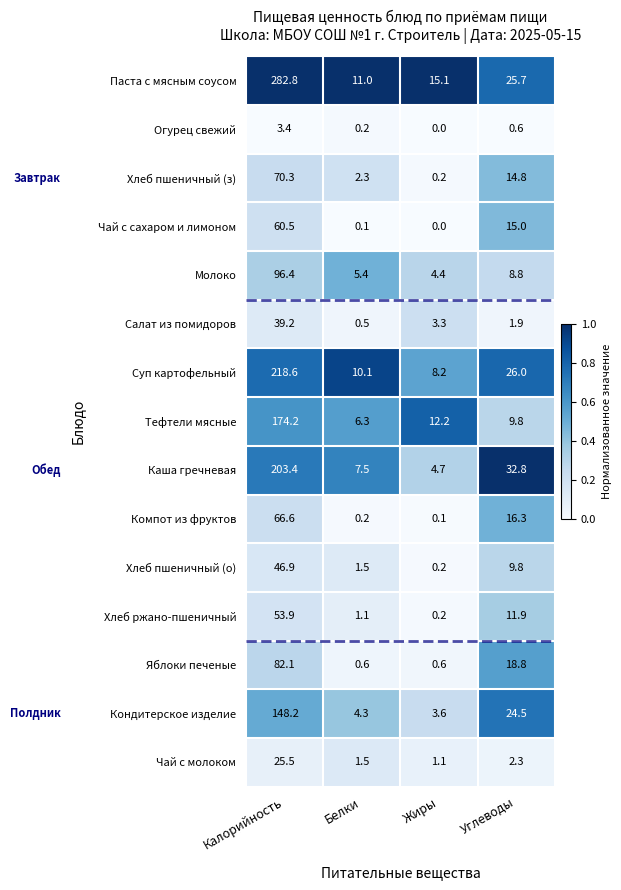

At which label does Огурец свежий reach its peak?

Калорийность